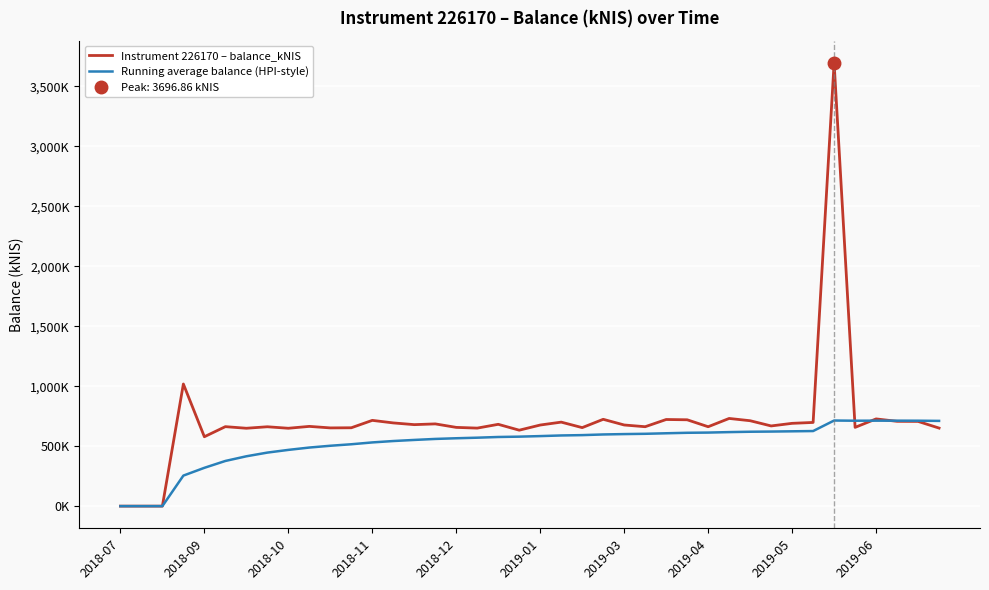

True or false: Running average balance (HPI-style) has more than 0 points higher than both neighbors.

True